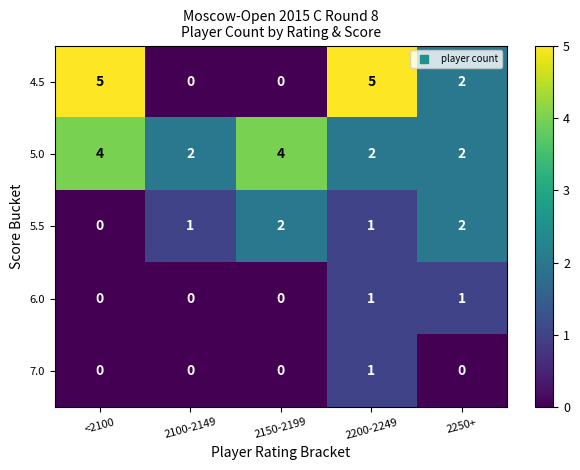

How many 5.5 values are between 1 and 2?

4